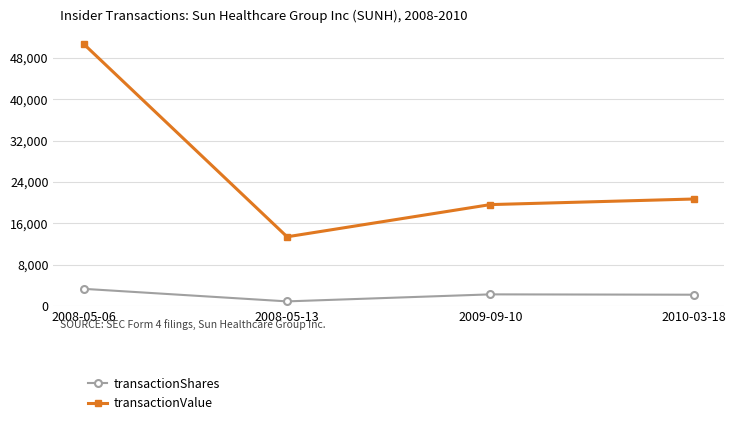

Read the transactionShares value at 2008-05-13, to the nearest 100.

900